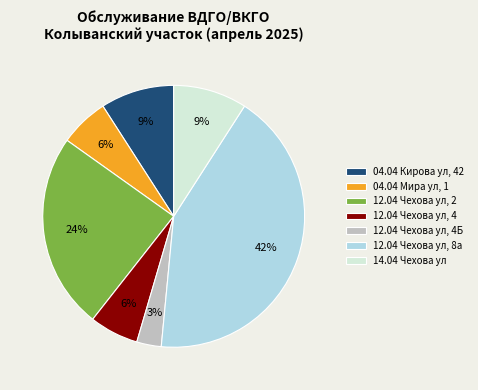

Is there any slice that represents more than half of the pie?

No